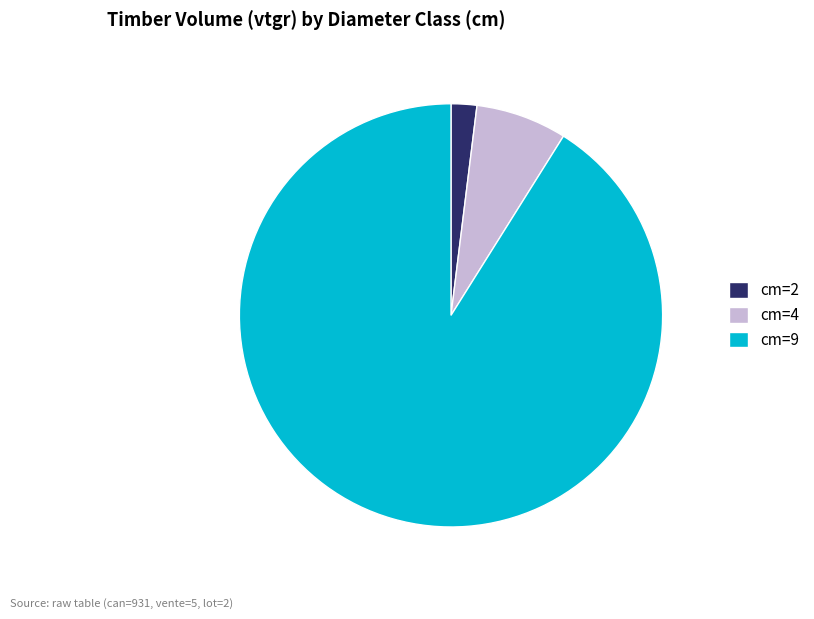

Which category has the smallest portion of the pie?

cm=2